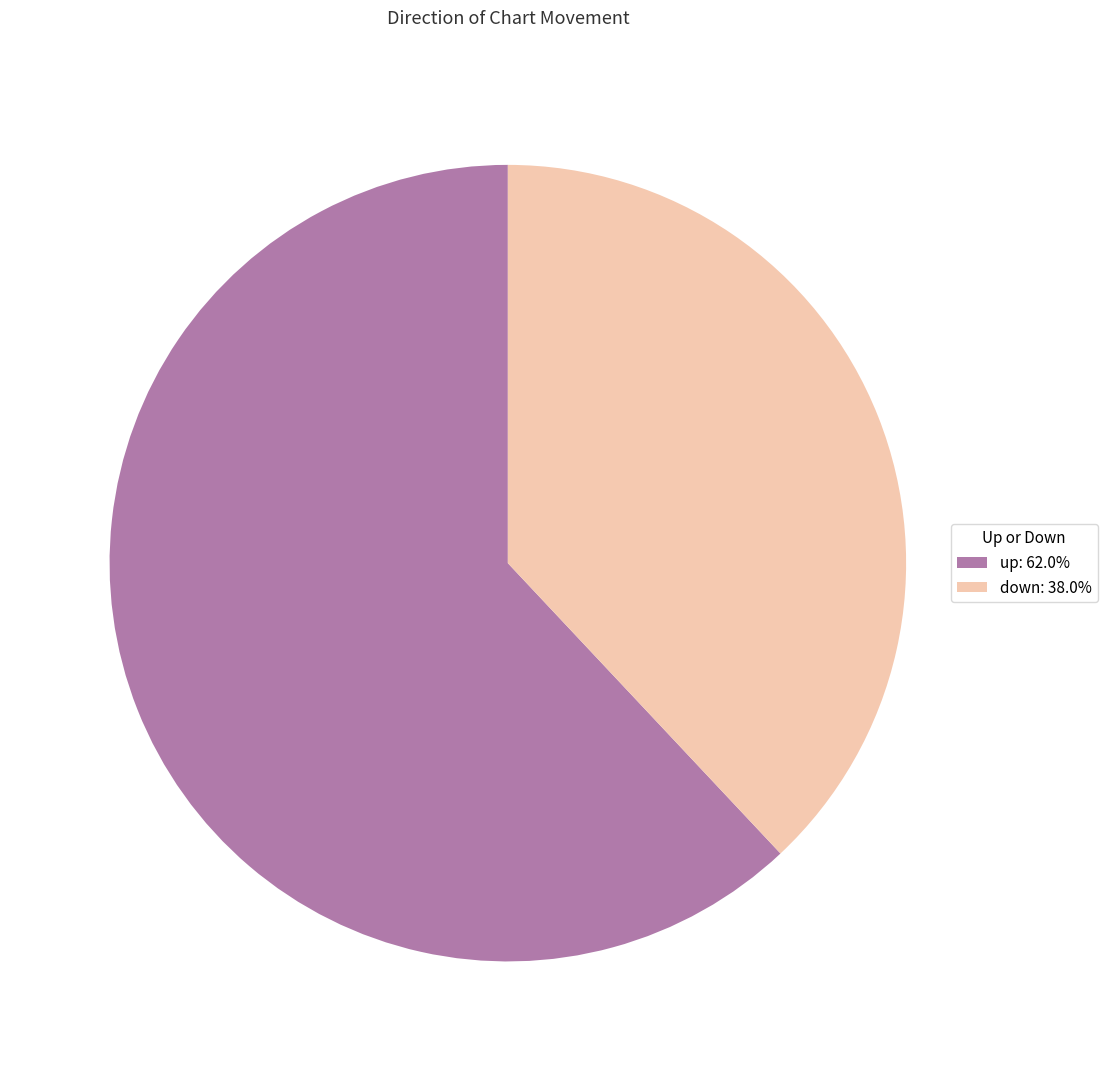

Is the sum of up: 62.0% and down: 38.0% greater than half?

Yes